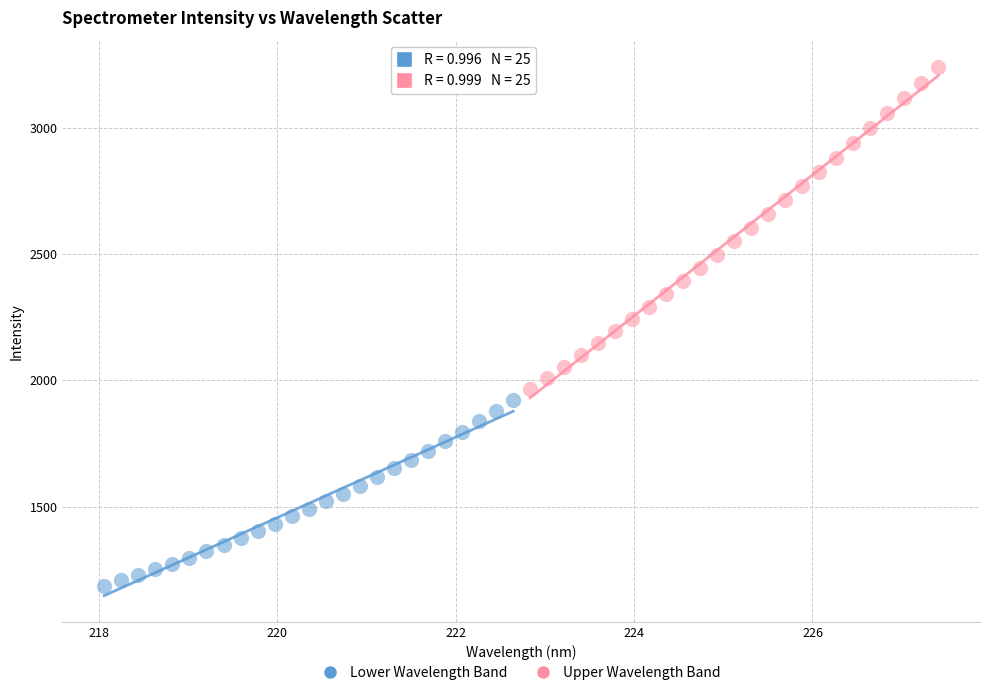

Which series contains the lowest Y value?

Lower Wavelength Band